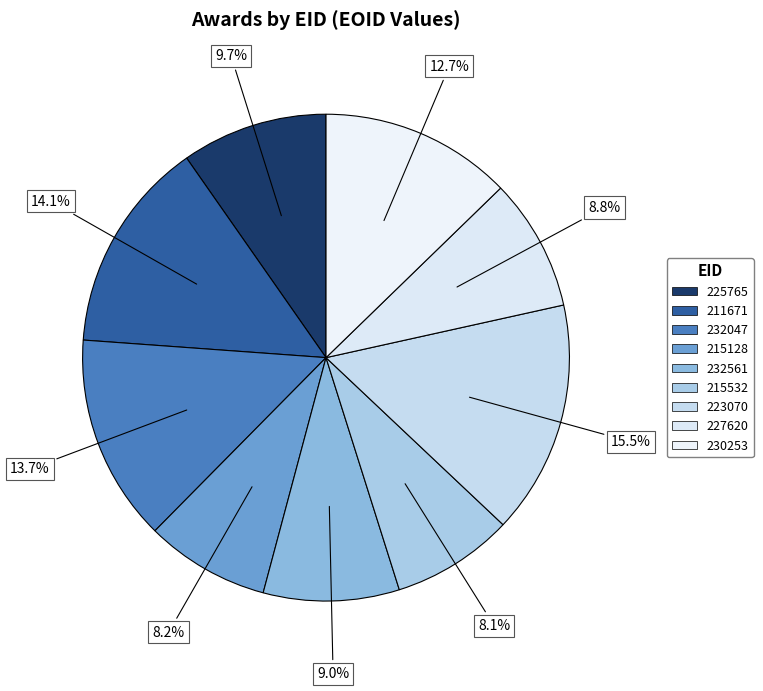

Rank the categories by value from highest to lowest.

223070, 211671, 232047, 230253, 225765, 232561, 227620, 215128, 215532